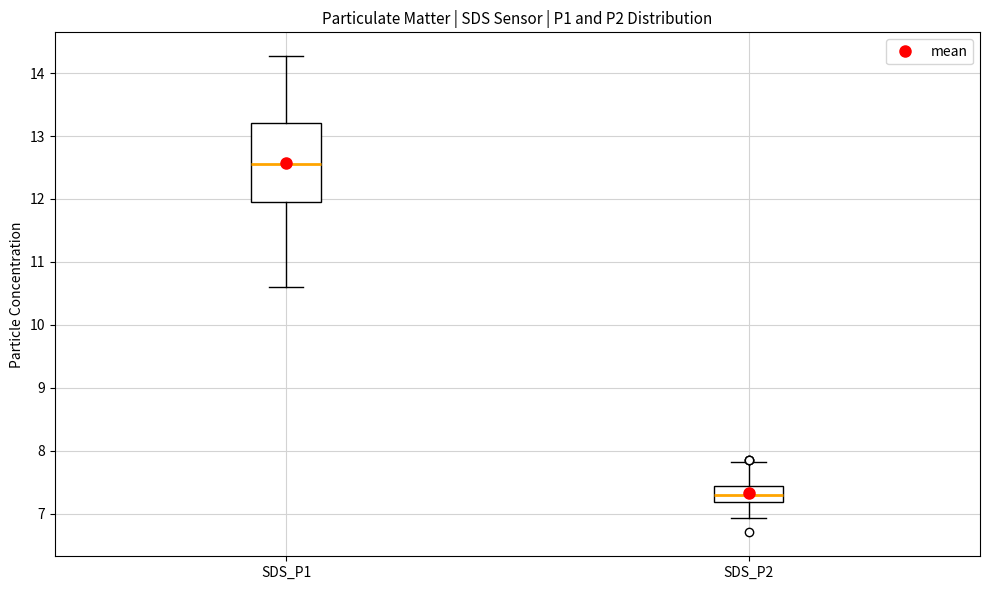

Where does the lower whisker of the box for SDS_P2 end on the y-axis? The values are not printed on the chart, so give them approximately, as read against the axis.

6.9